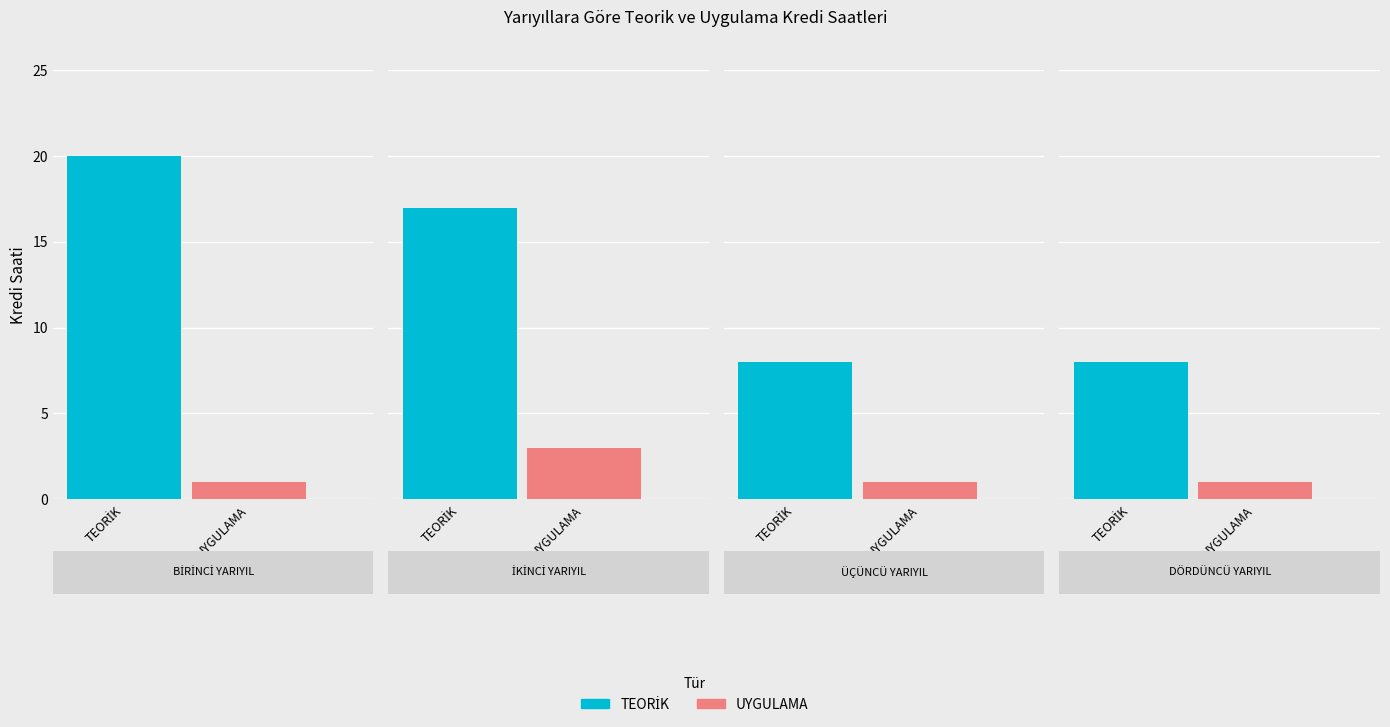

List the series in order of their overall mean, lowest first.

UYGULAMA, TEORİK